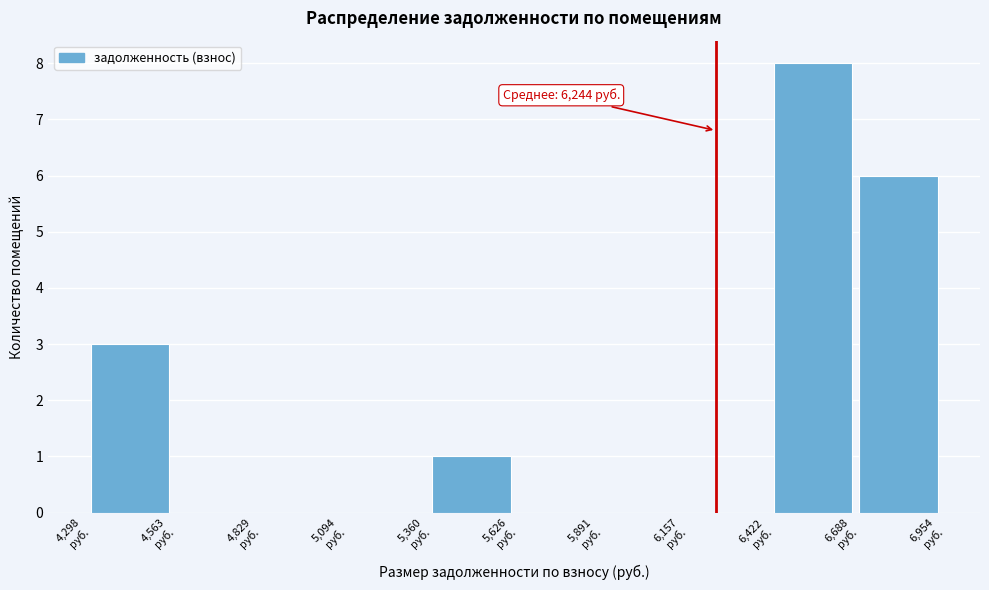

Over which range of the x-axis is the bar tallest?

6400 to 6700